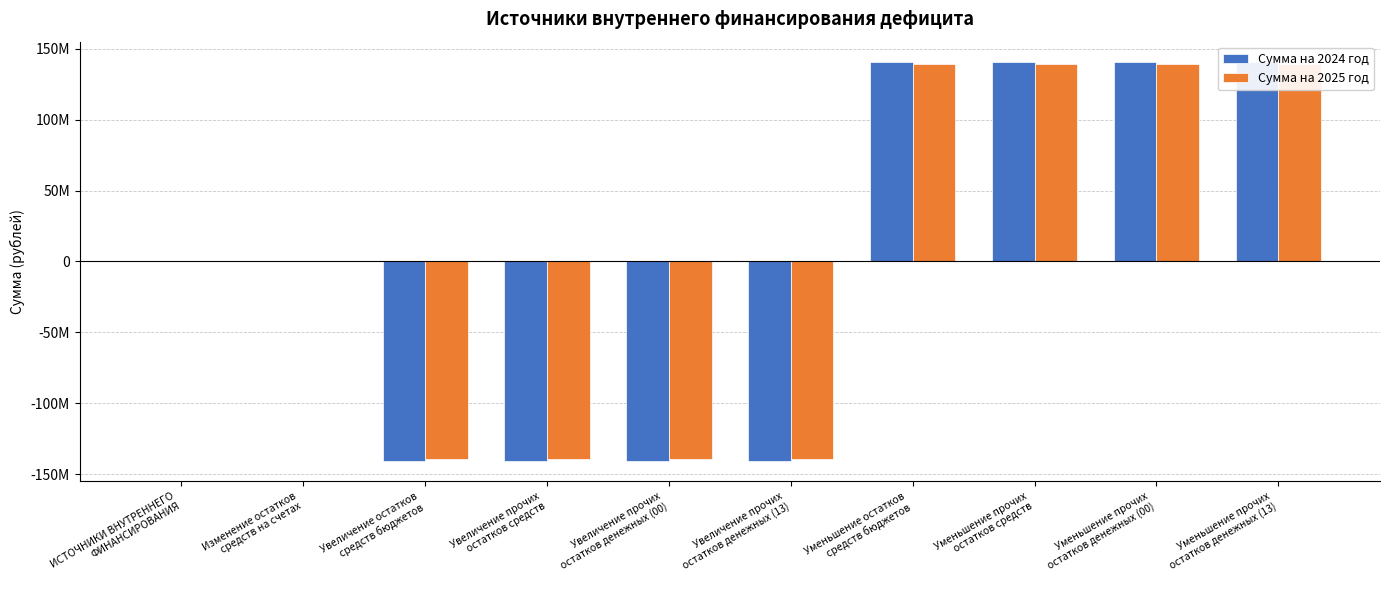

The Сумма на 2024 год series shows -83775609.9 at Увеличение прочих
остатков денежных (13). True or false?

False